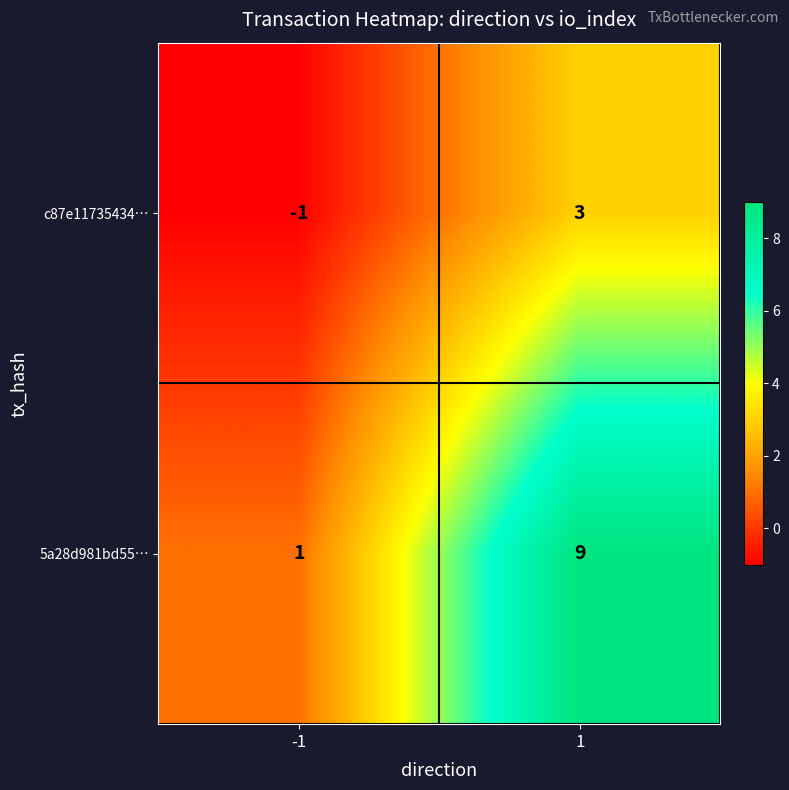

At which category is the sum across all series the highest?

1